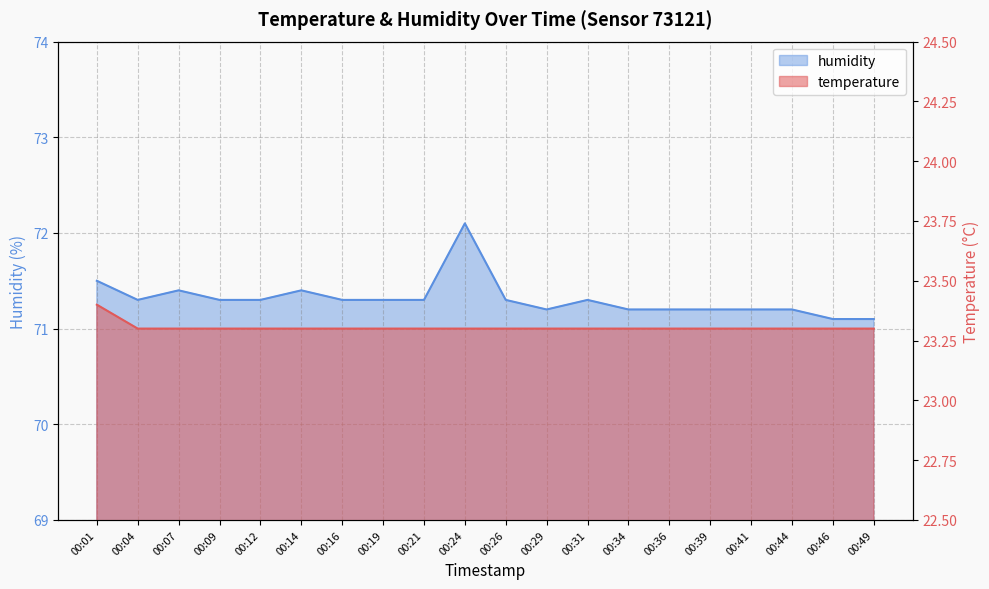

How many lines are shown in the chart?

2